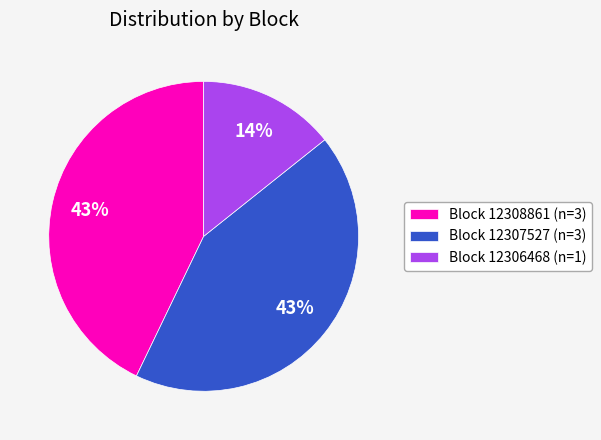

True or false: Block 12307527 (n=3) accounts for 43% of the total.

True